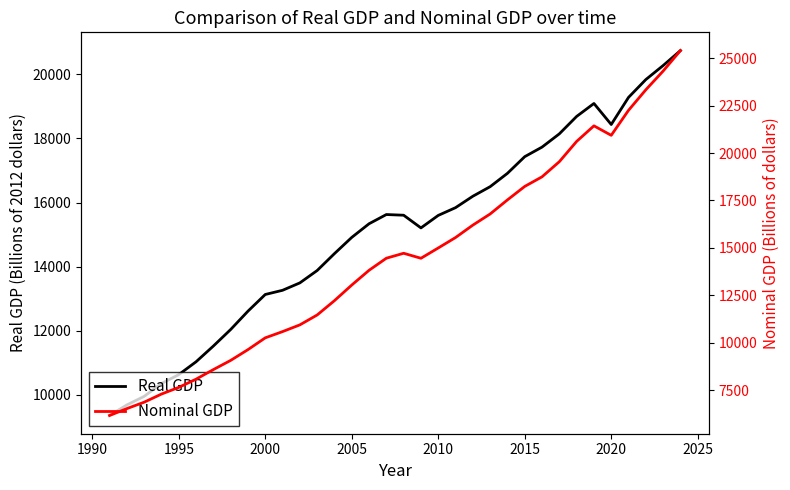

What is the minimum value for Real GDP?

9355.4